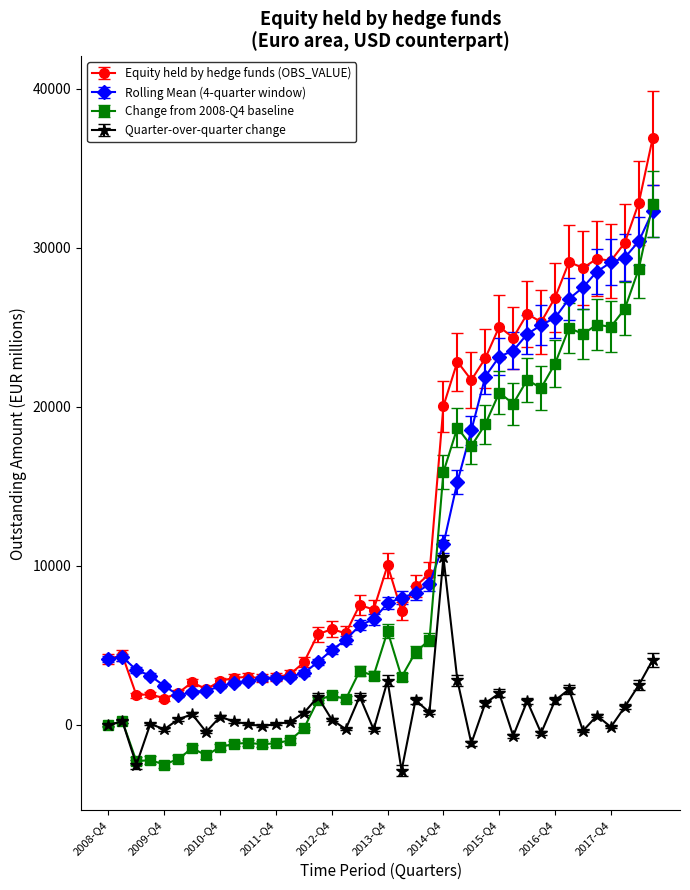

What is the value of the Quarter-over-quarter change point at the 3rd from the left?

-2497.9